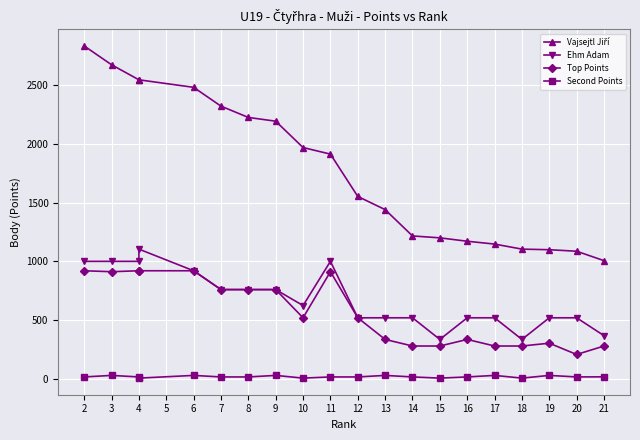

Which category has the lowest value across all series?

4